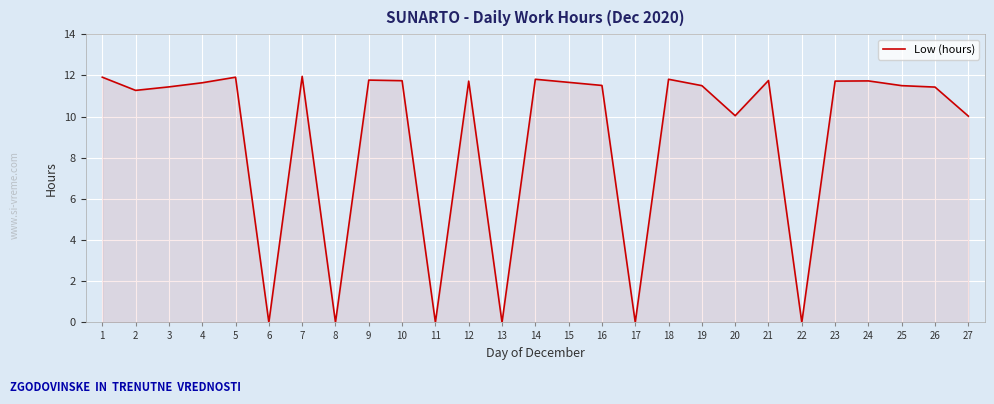

Between 7 and 11, which is larger?

7